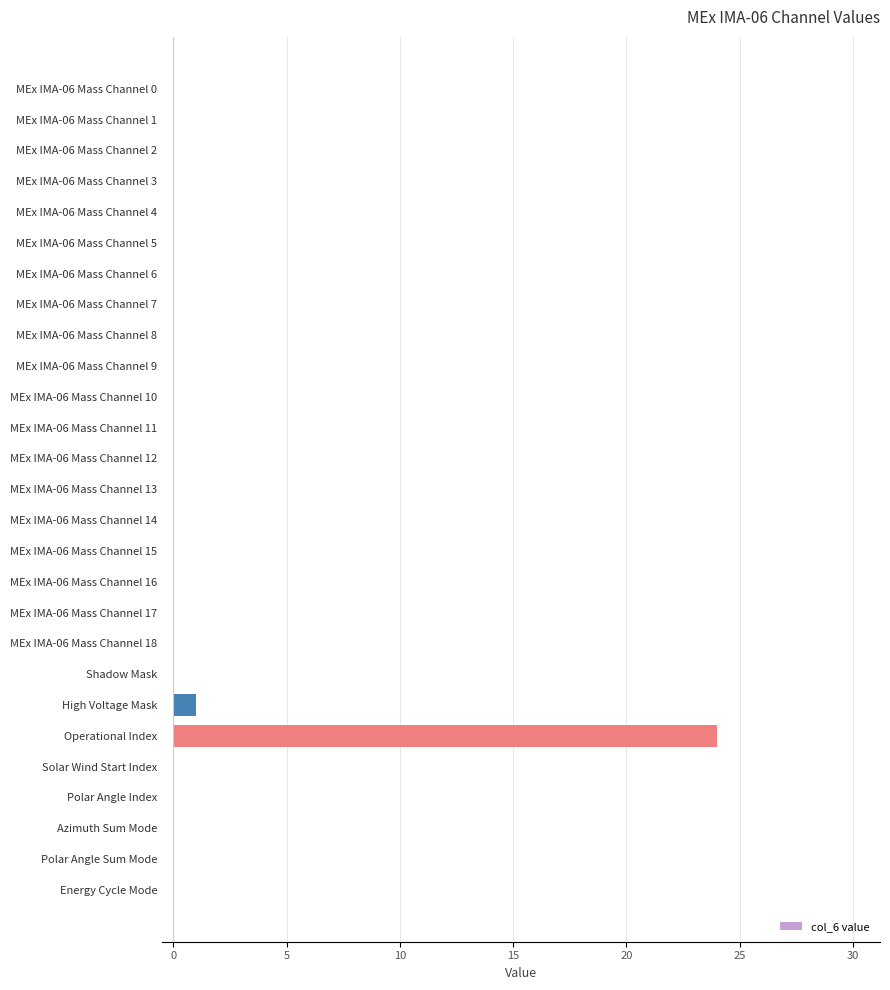

What is the sum of all values?

25